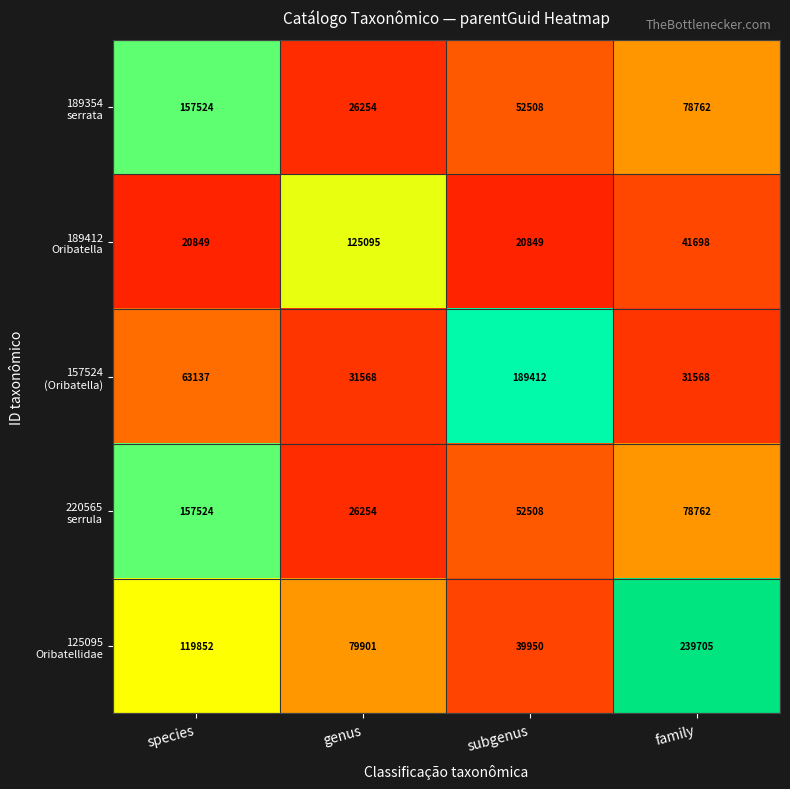

What is the smallest value displayed?

20849